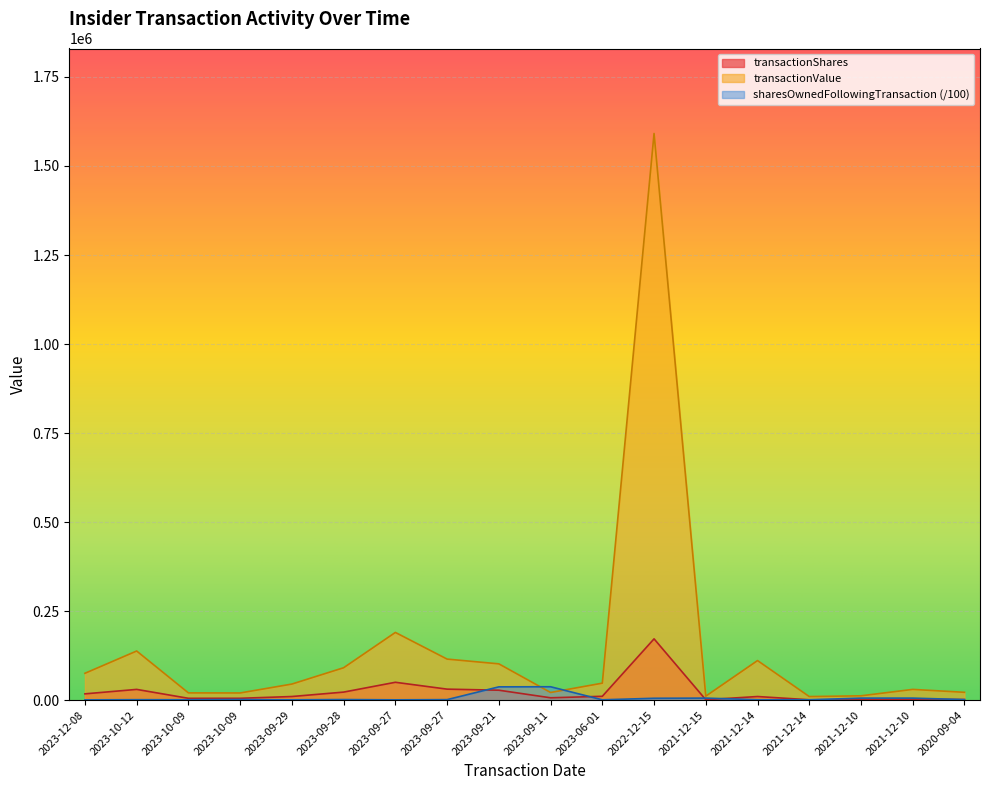

At how many categories does at least one series exceed 1382751?

1